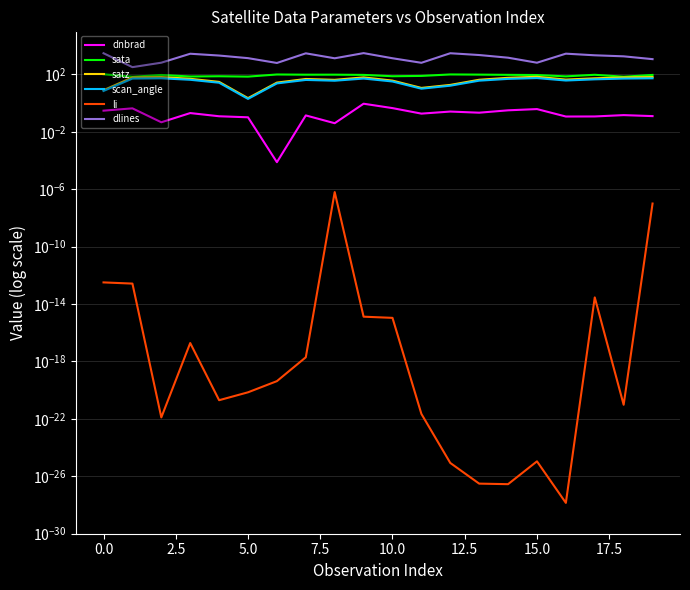

What is the highest value of the dlines series?

3037.0